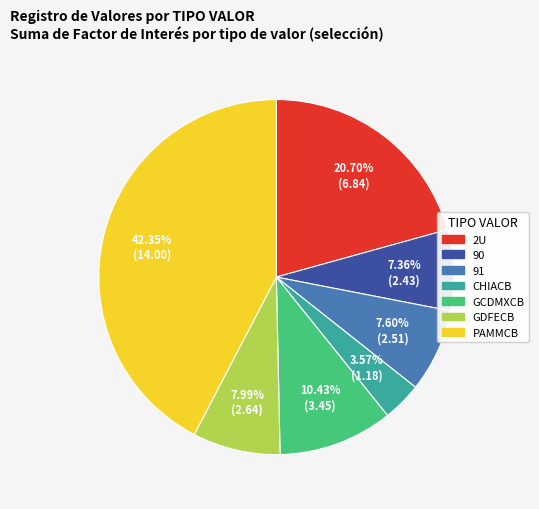

Do 2U and PAMMCB together represent more than half of the pie?

Yes